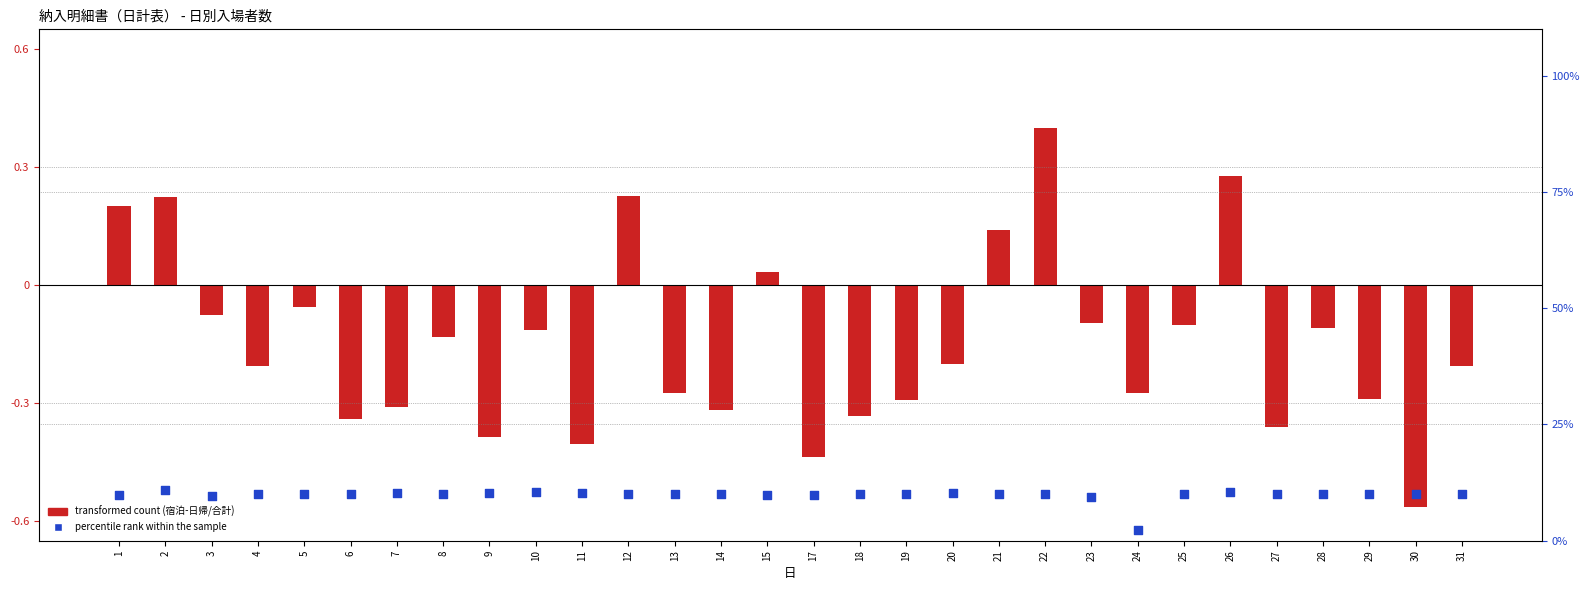

What is the total value across all series at 17?

9.4